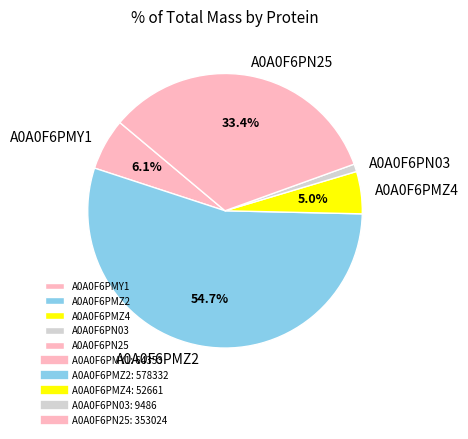

The A0A0F6PMZ2 slice represents 55% of the pie. True or false?

True